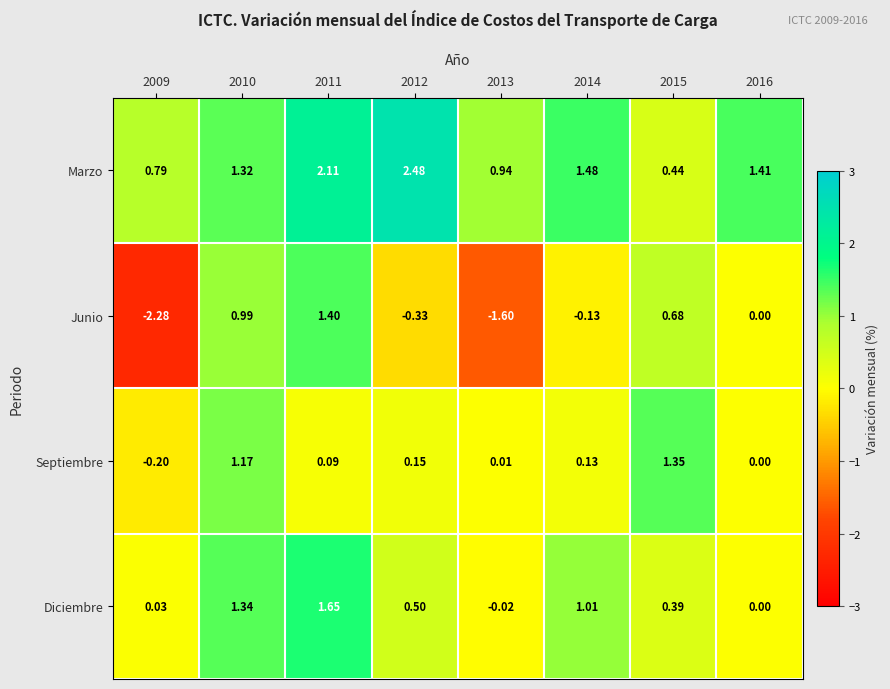

Is the value of Diciembre at 2014 greater than the value of Septiembre at 2013?

Yes